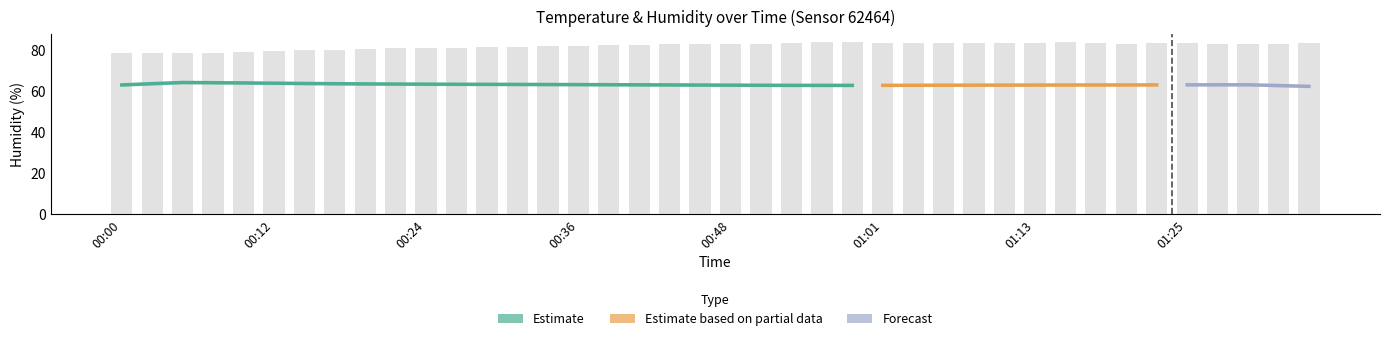

At which label is the value closest to 80?

00:17